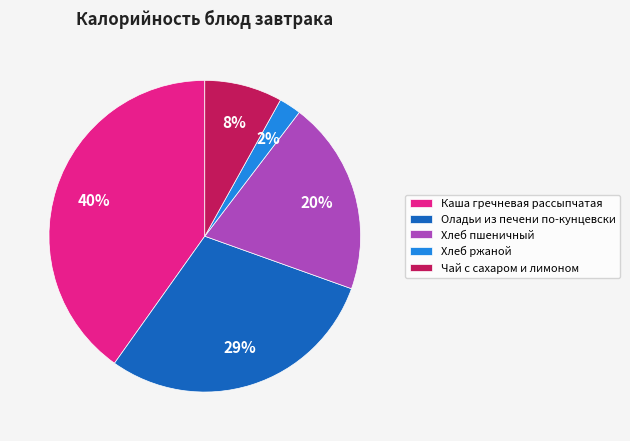

How many slices are in this pie chart?

5